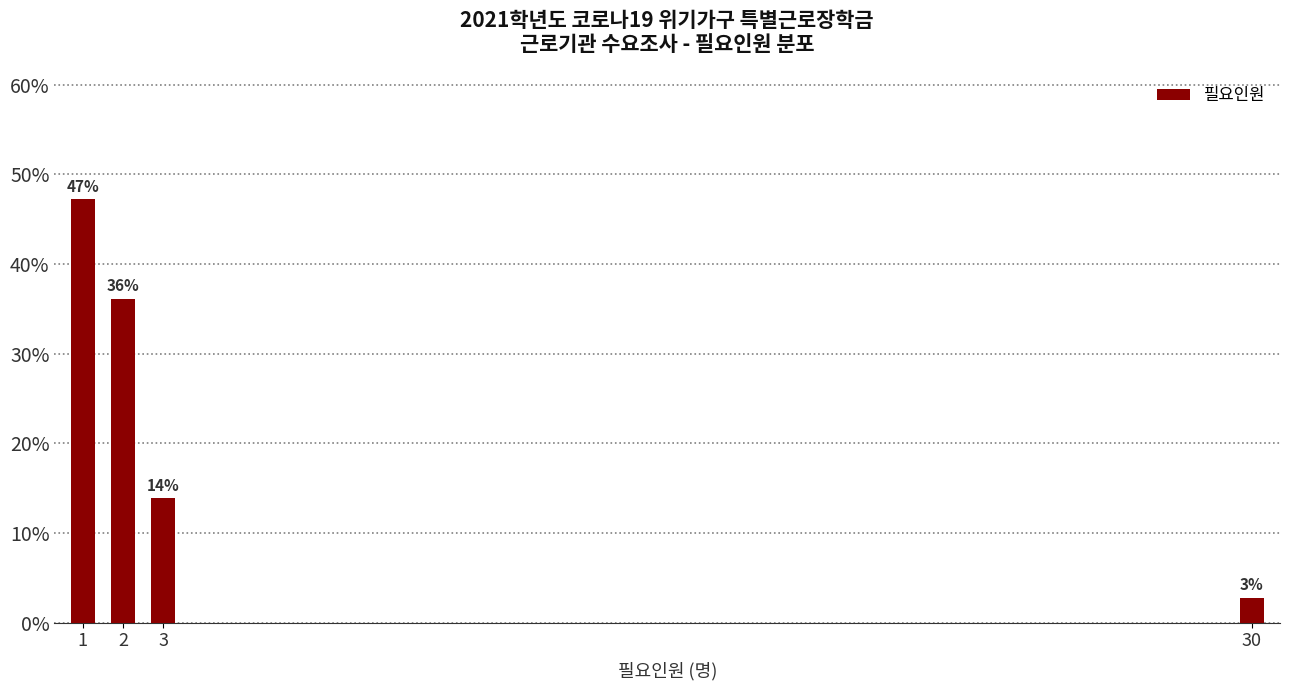

Which category has the lowest value across all series?

30